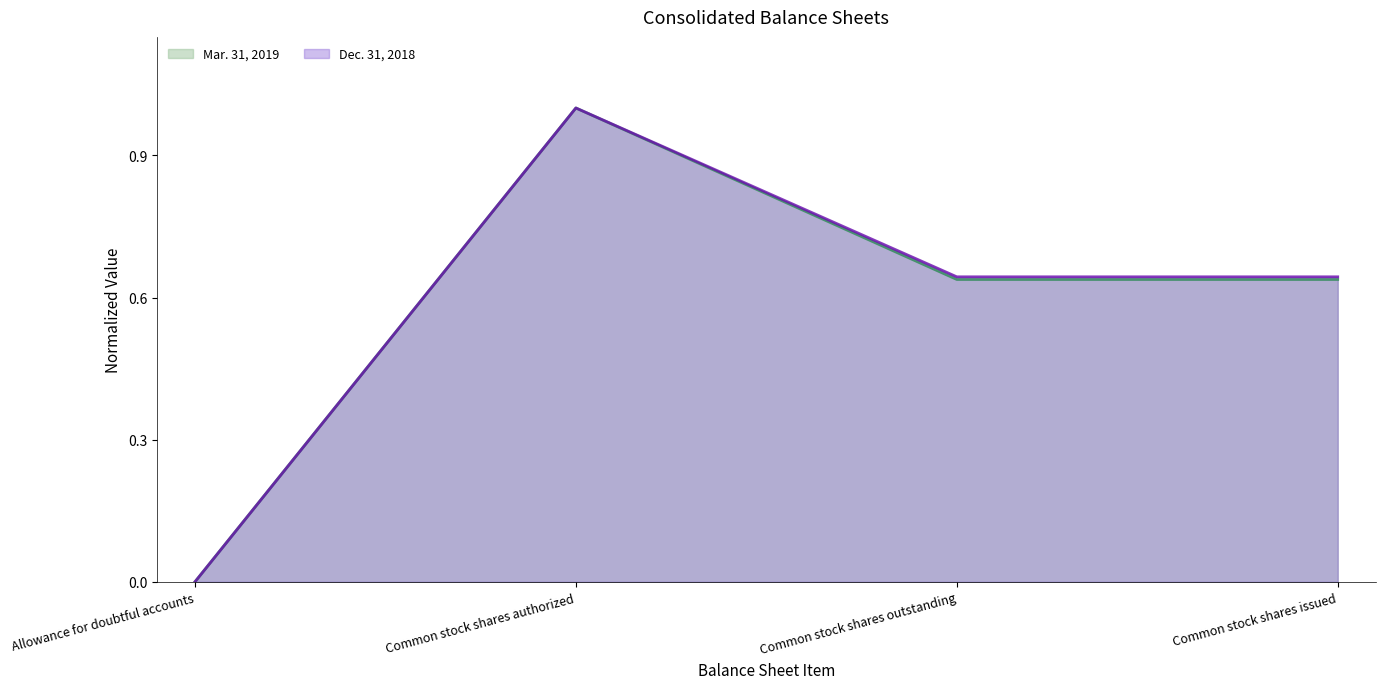

Reading left to right, extract all data points from this chart.

Mar. 31, 2019 (line): 0.0	1.0	0.6	0.6
Dec. 31, 2018 (line): 0.0	1.0	0.6	0.6